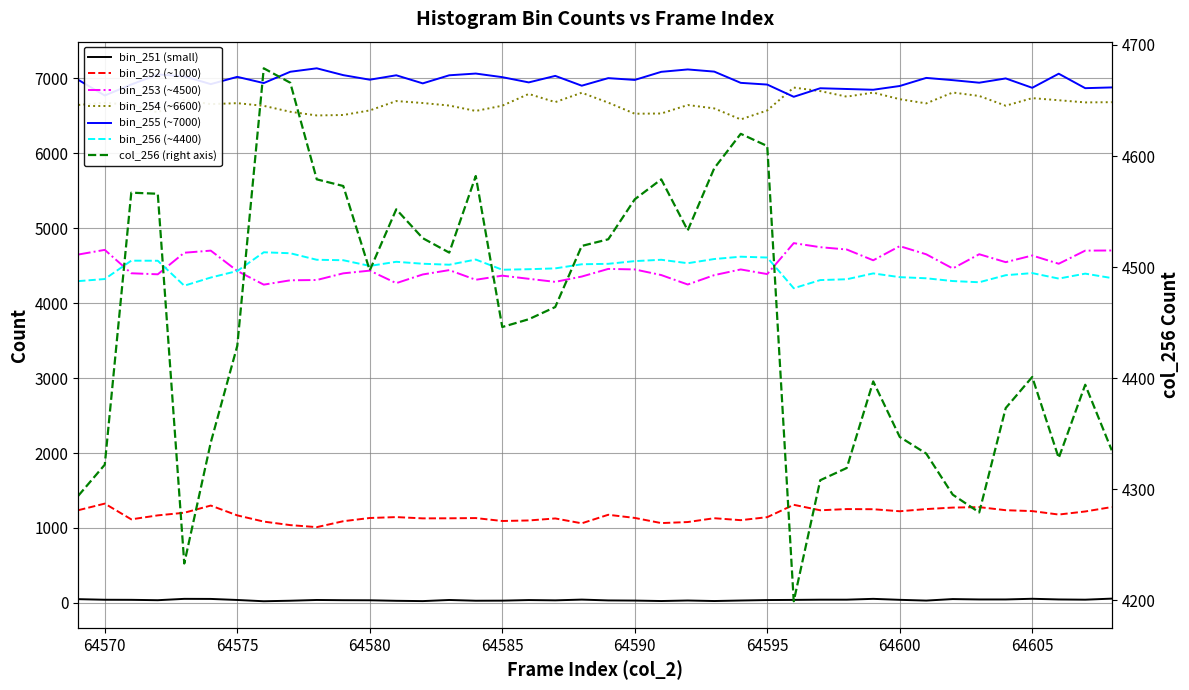

True or false: col_256 and col_251 cross at least once.

False